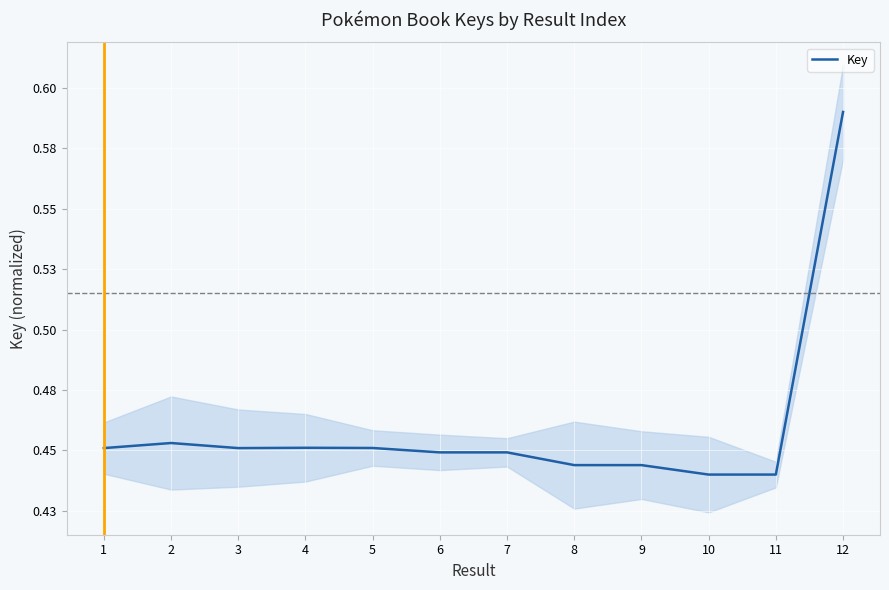

What is the average value?

0.5